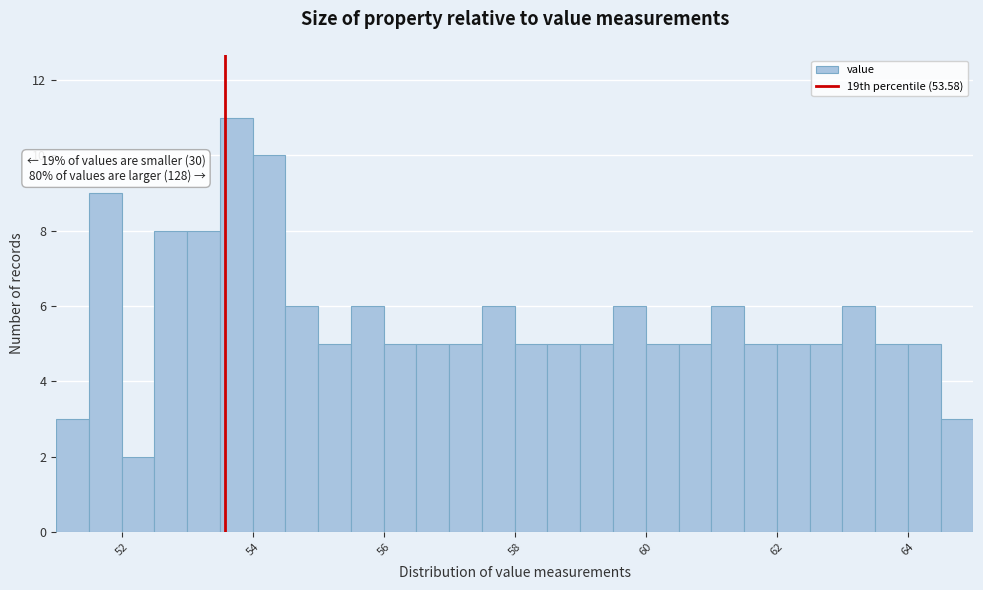

Around what value on the x-axis is the tallest bar? Give the approximate position of its centre, as read against the axis.

53.8